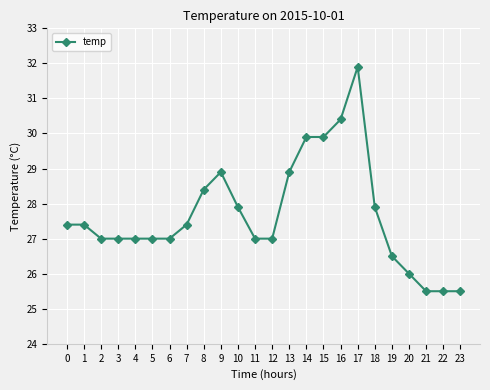

True or false: the data has more than 0 interior local peaks.

True